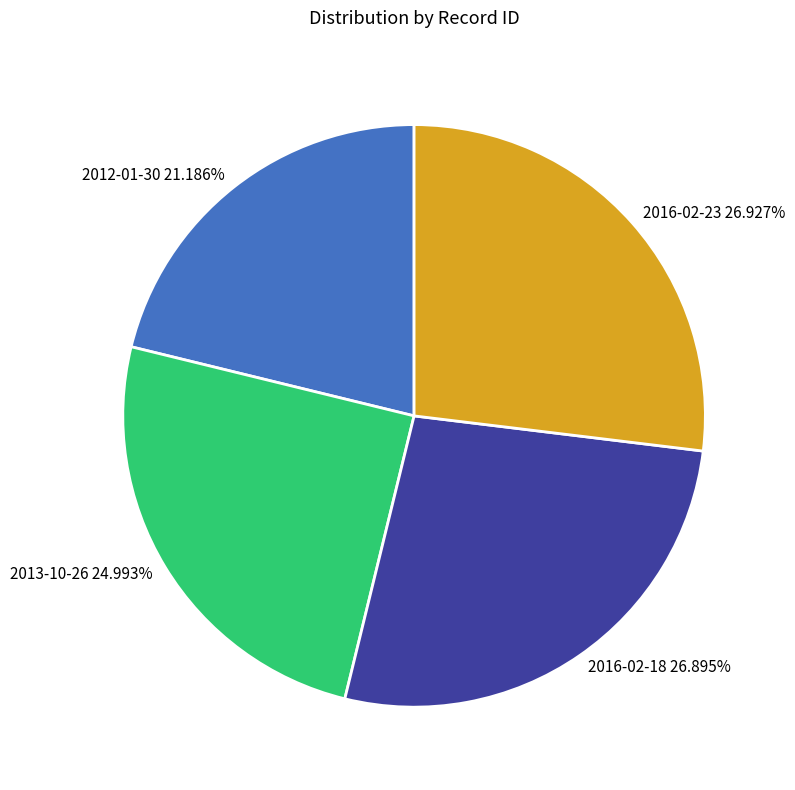

To the nearest percent, what is the average slice percentage?

25%